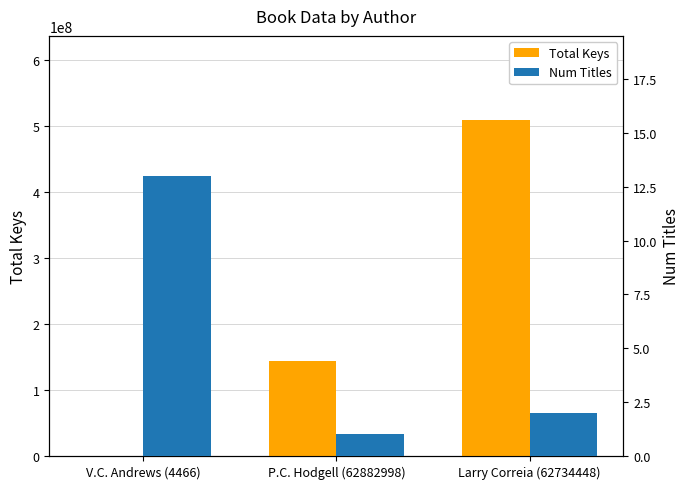

At how many categories does at least one series exceed 320176679?

1